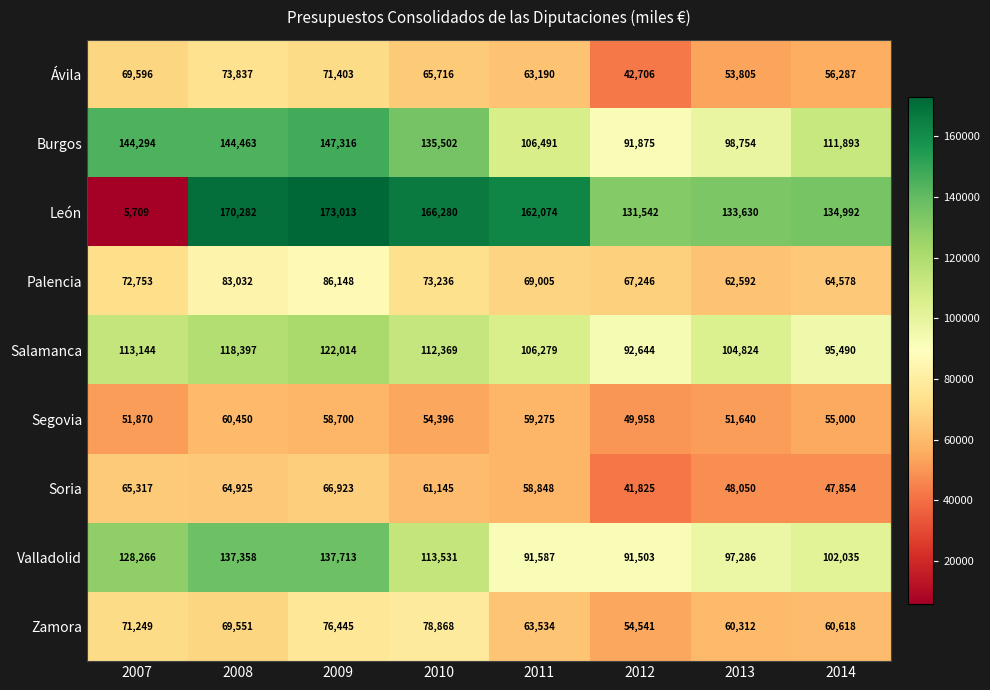

What is the greatest value displayed?

173013